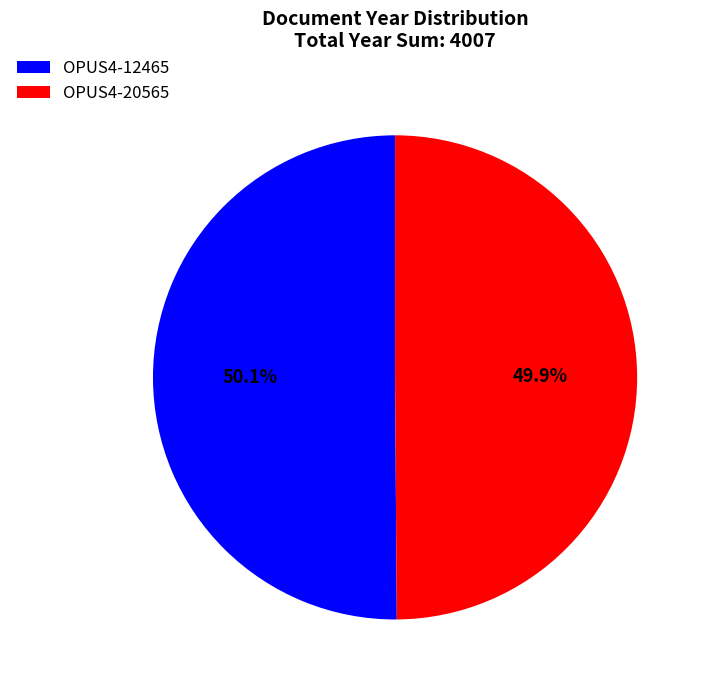

Approximately how many times larger is the value at OPUS4-20565 compared to OPUS4-12465?

1.0